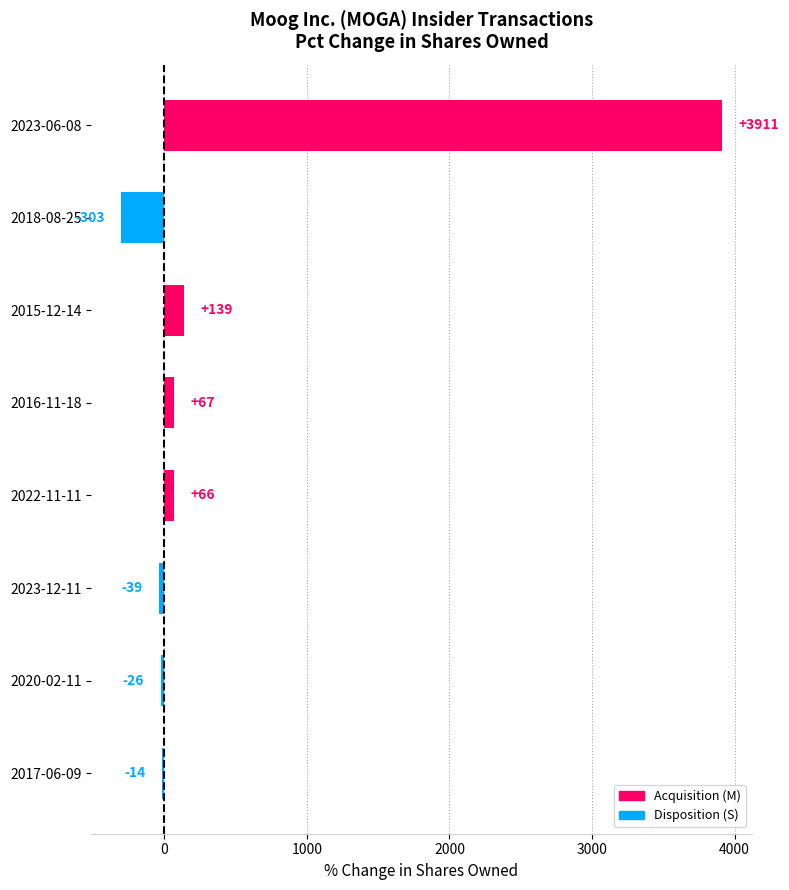

List the labels in order of value, largest first.

2023-06-08, 2015-12-14, 2016-11-18, 2022-11-11, 2017-06-09, 2020-02-11, 2023-12-11, 2018-08-25